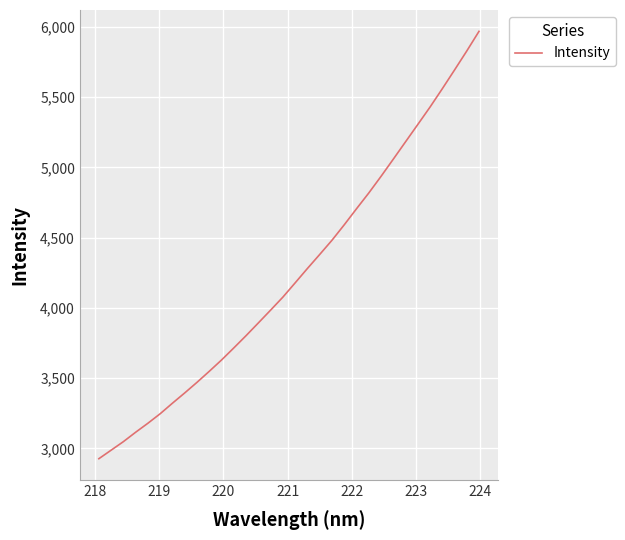

How many lines are shown in the chart?

1